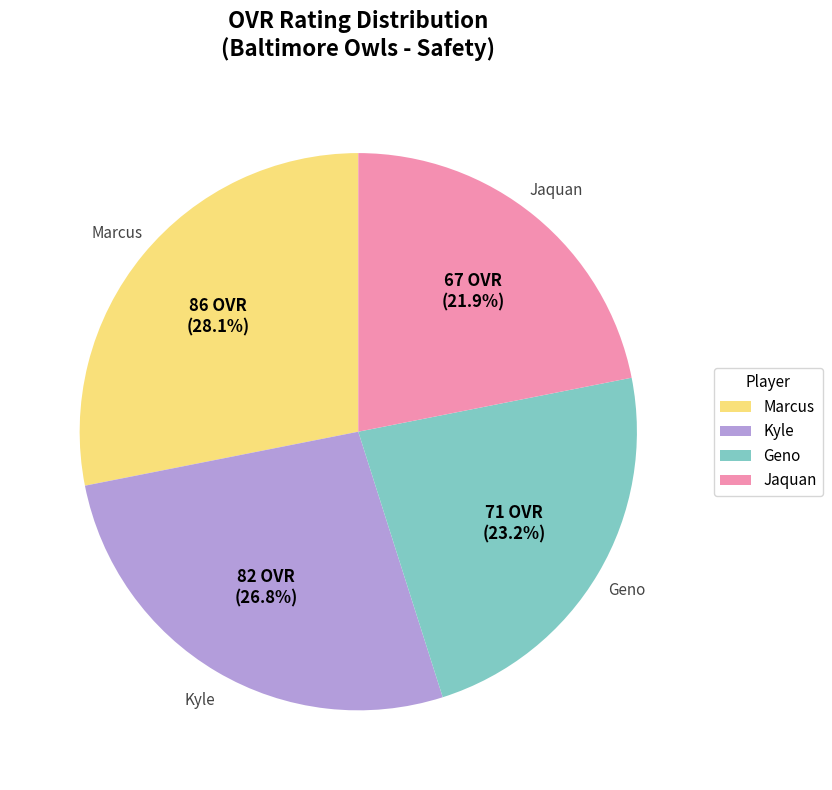

How many slices are in this pie chart?

4